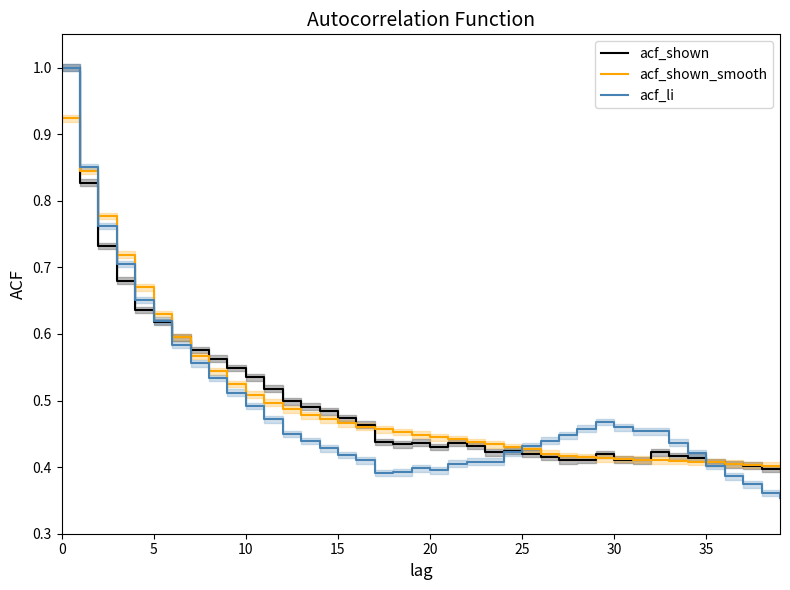

What are all the series names shown in the legend?

acf_shown, acf_shown_smooth, acf_li